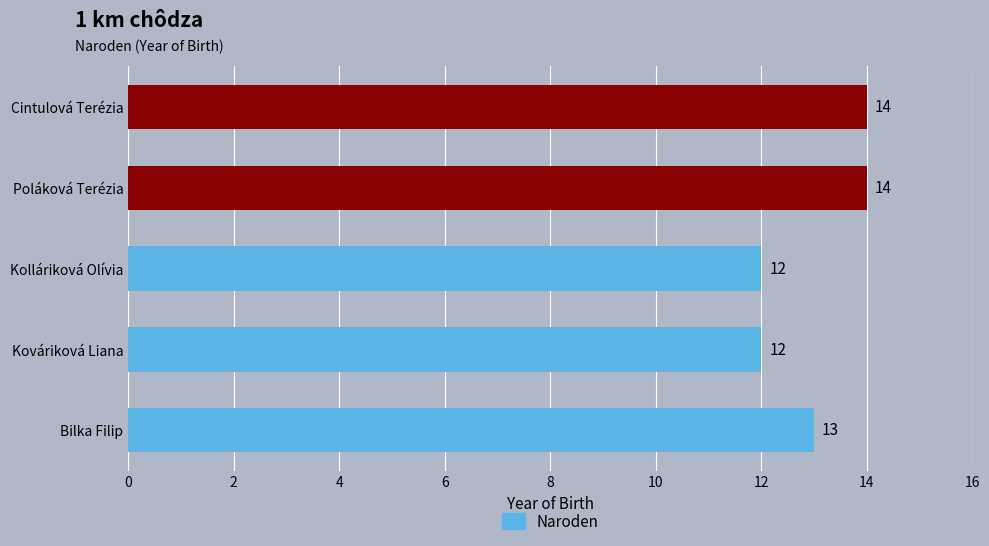

Reading bottom to top, extract all data points from this chart.

Bilka Filip=13	Kováriková Liana=12	Kolláriková Olívia=12	Poláková Terézia=14	Cintulová Terézia=14